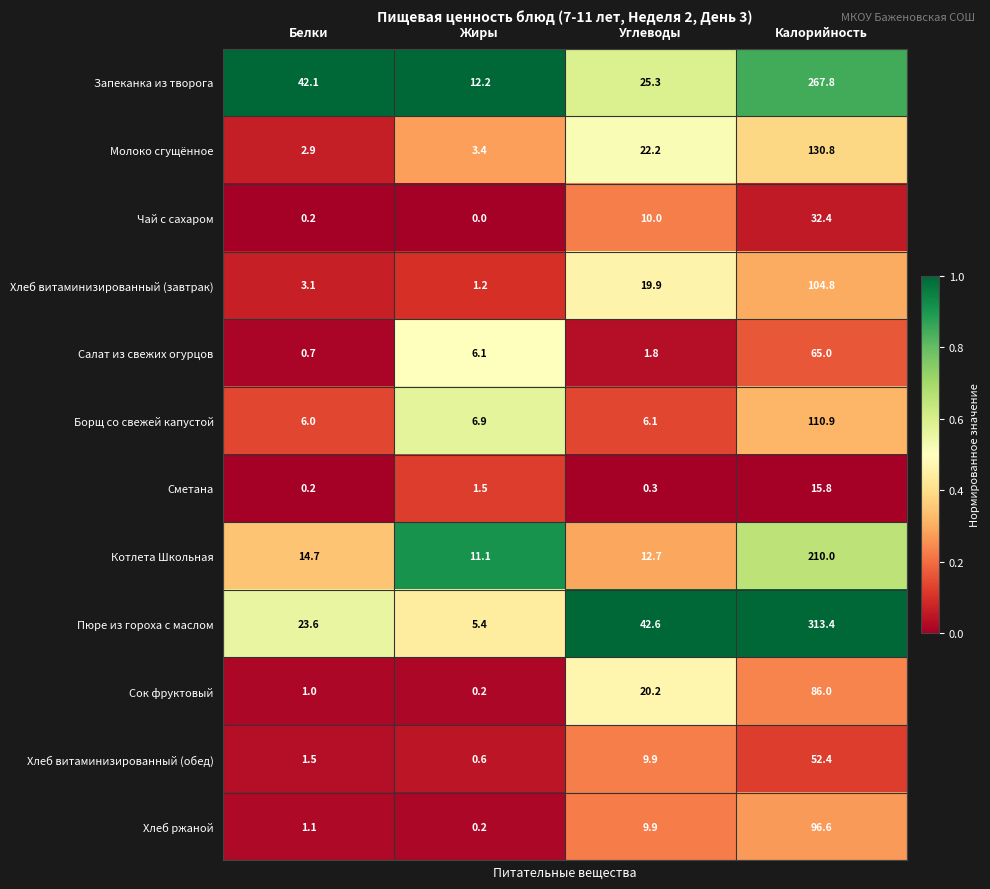

The value of Запеканка из творога at Белки is 42.1. True or false?

True